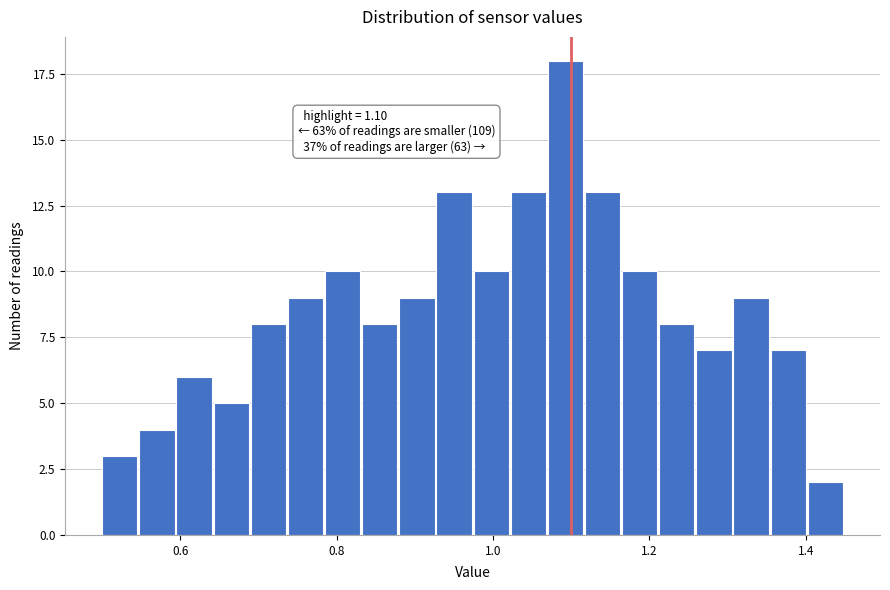

Read against the x-axis, roughly where is the centre of the tallest bar?

1.10